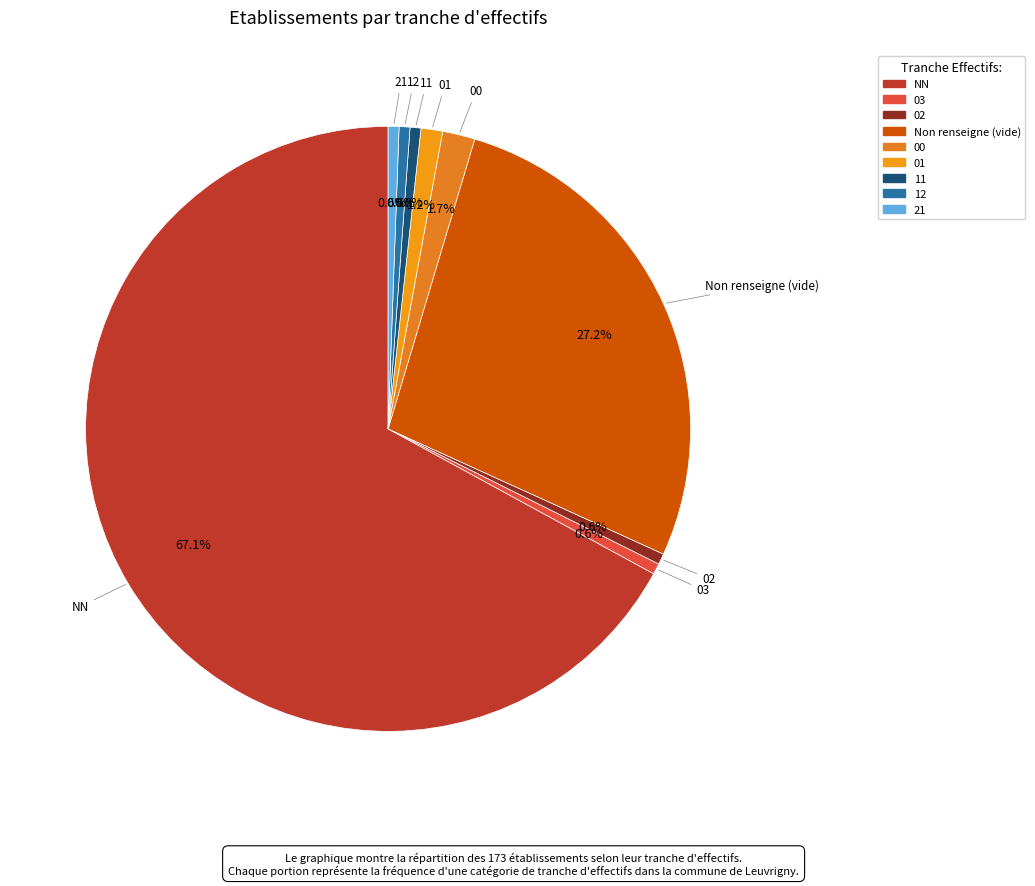

Which category accounts for the majority?

NN